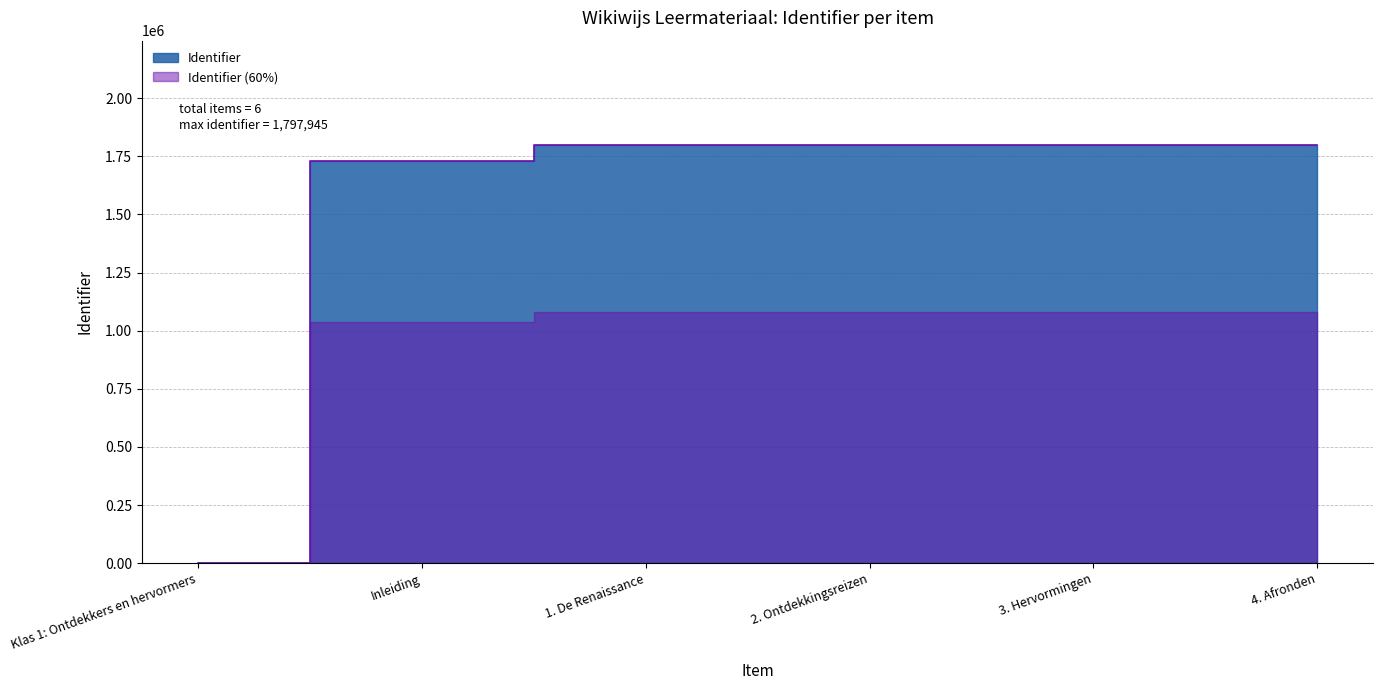

Reading right to left, list all the values displayed in this chart.

1797945	1797942	1797940	1797938	1728765	0